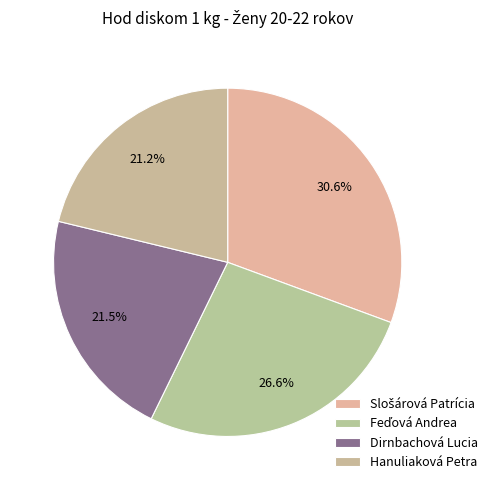

What portion of the pie excludes Hanuliaková Petra?

78.8%